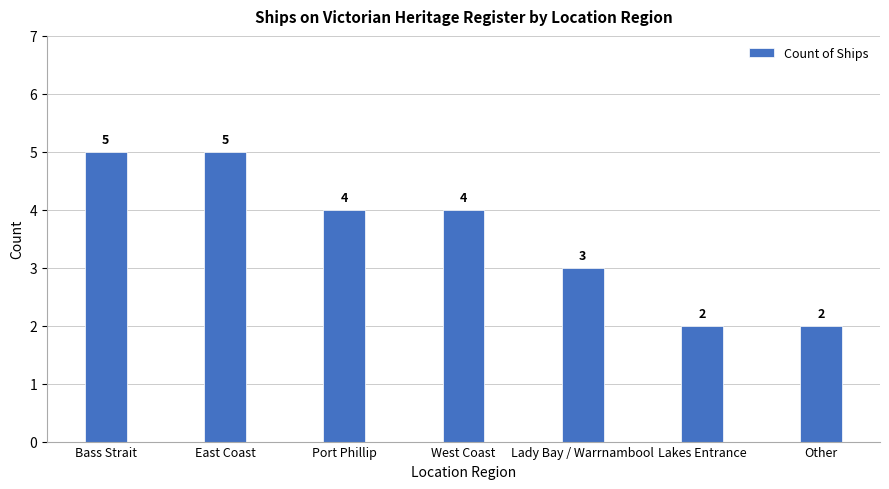

What is the change in value from Bass Strait to Other?

-3